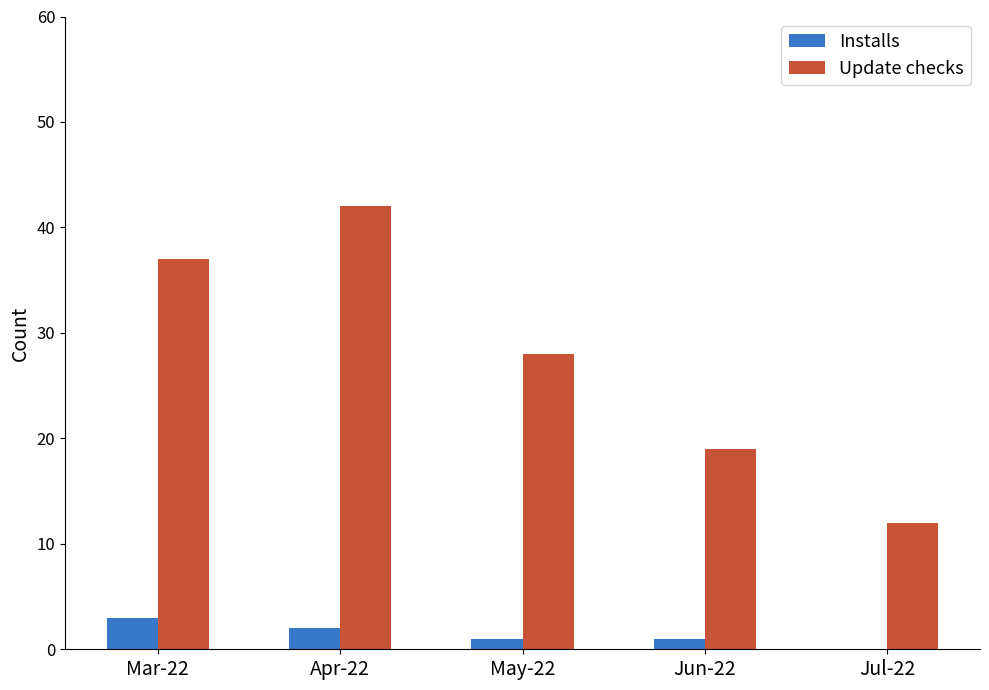

Which series has the largest total across all categories?

Update checks